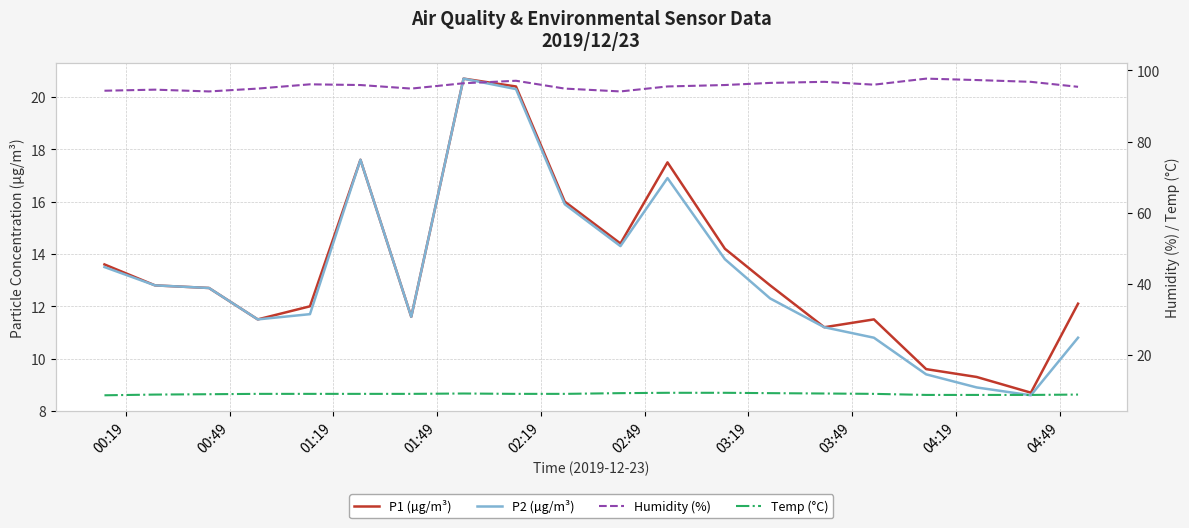

What is the difference between the second highest and minimum values in the P1 (µg/m³) series?

11.7